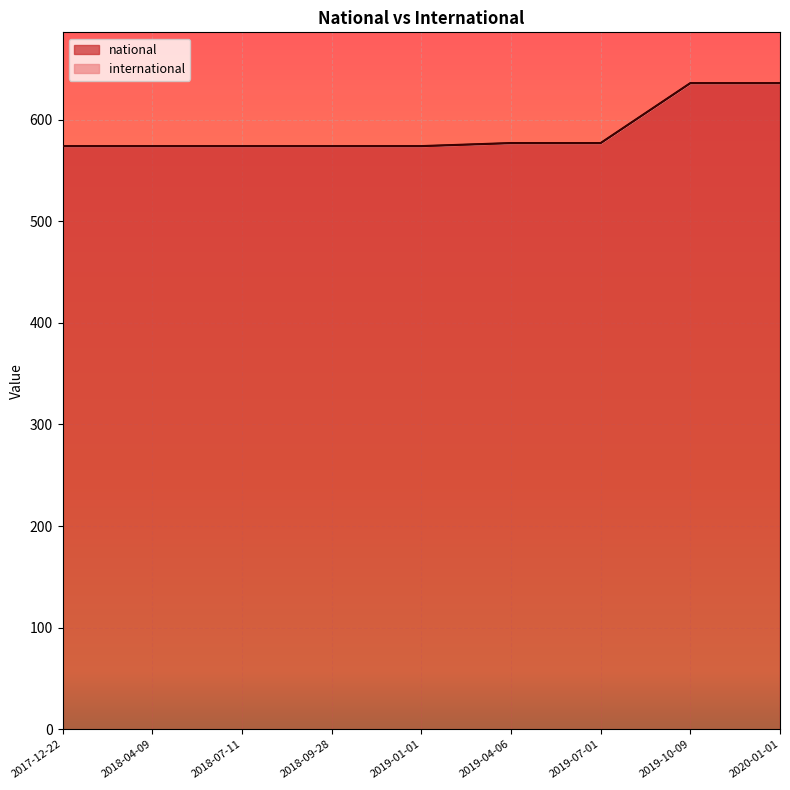

What is the difference between the maximum and minimum values in the national series?

62